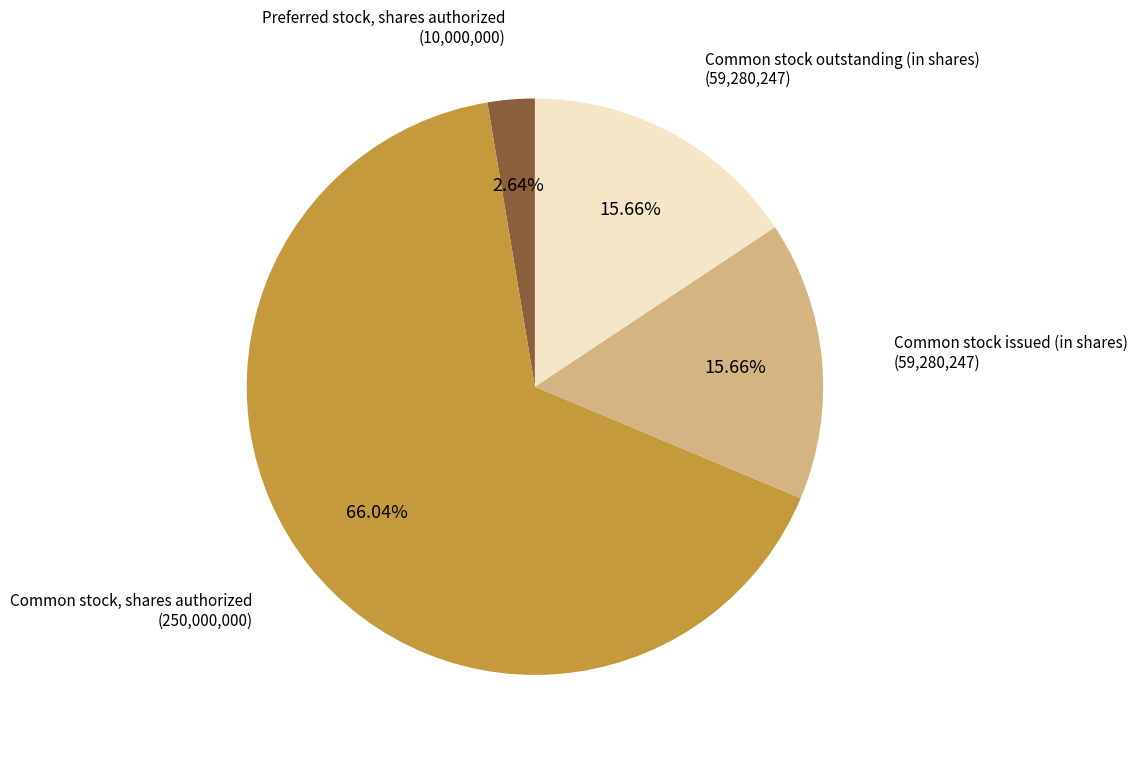

Is there any slice that represents more than half of the pie?

Yes